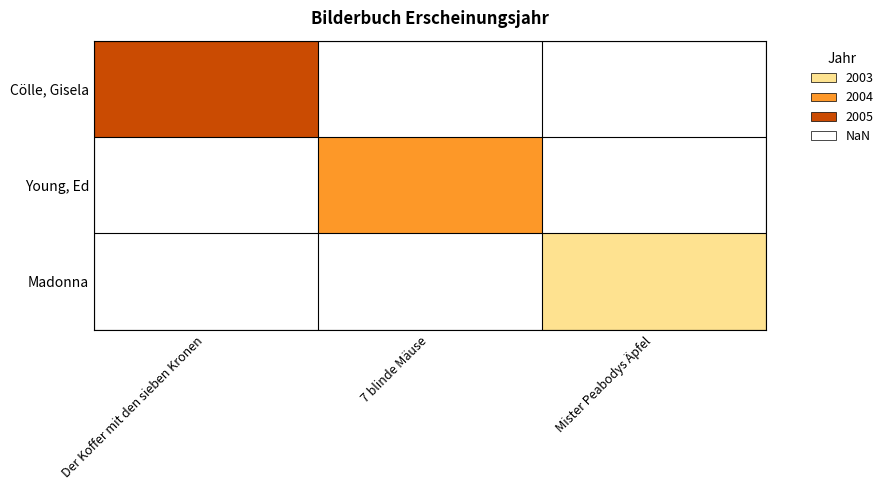

Rank the series at Der Koffer mit den sieben Kronen from highest to lowest value.

Cölle, Gisela, Young, Ed, Madonna